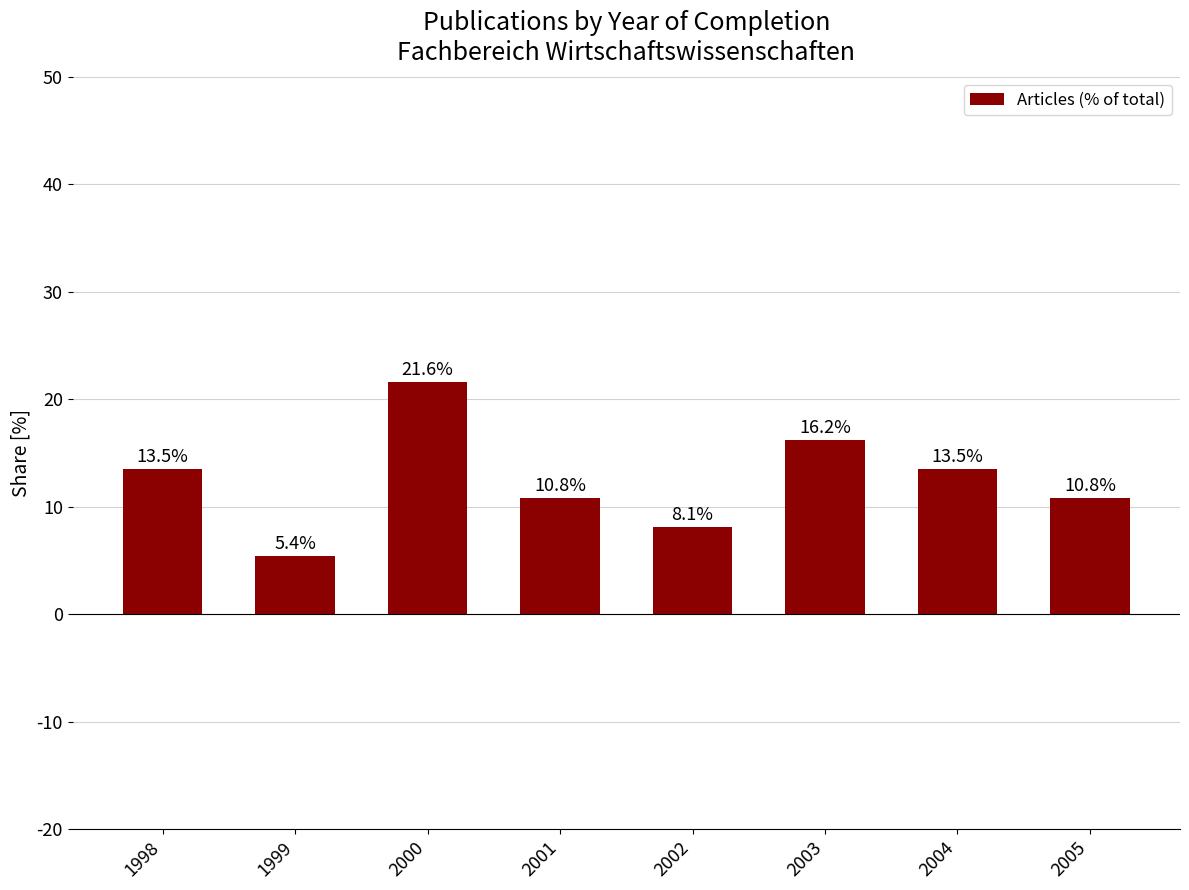

What is the difference between the second highest and second lowest values?

8.1